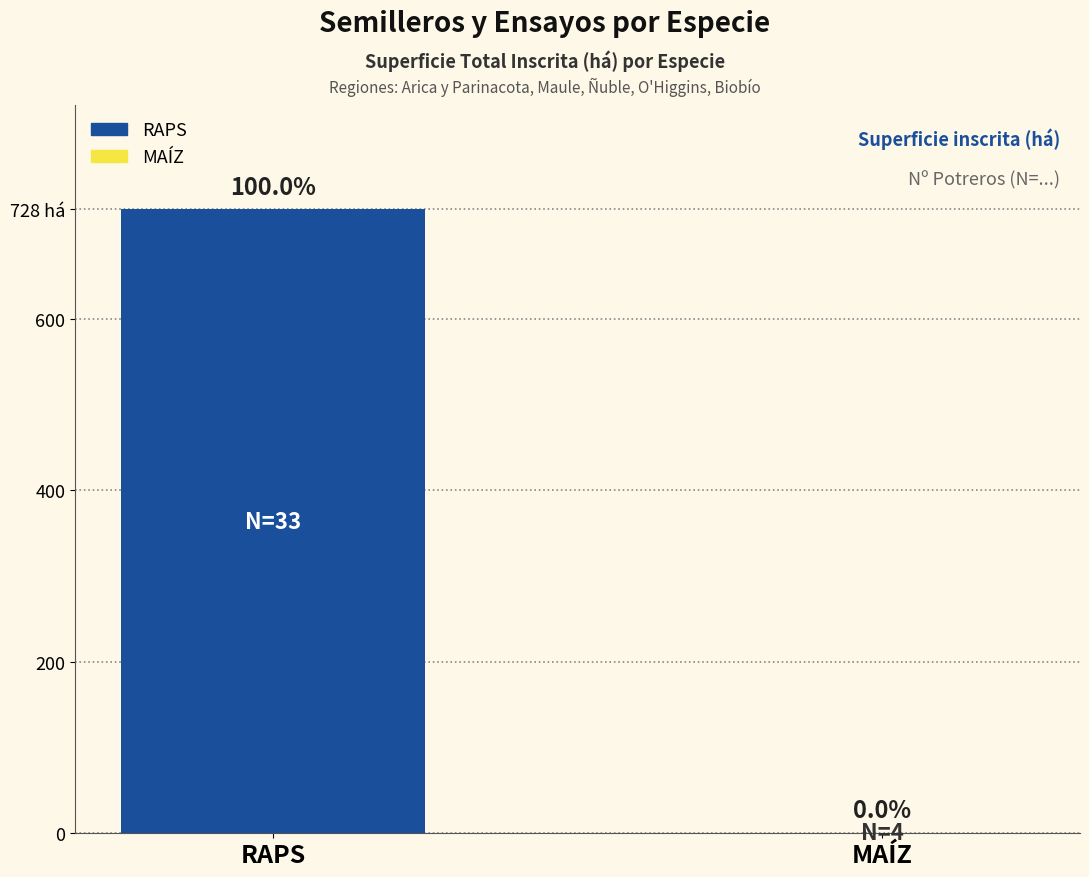

Are the bars horizontal?

No